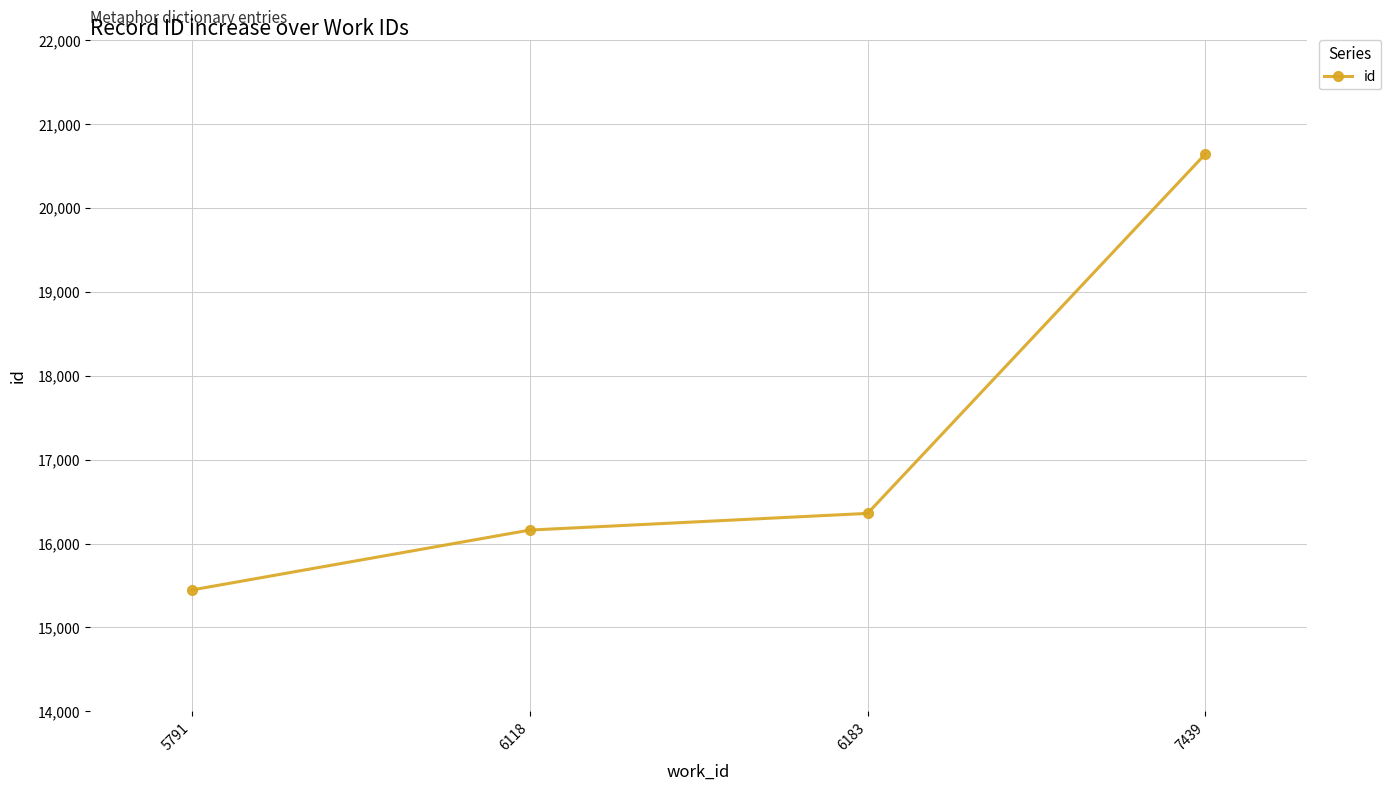

Is it true that the value at 6118 is 11136?

False